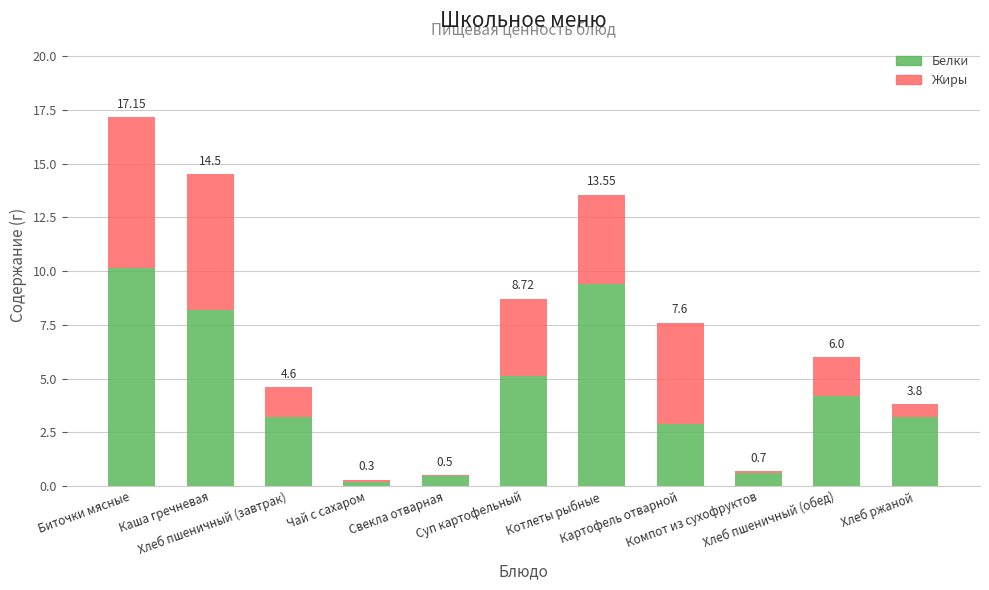

What is the total value across all series at Свекла отварная?

0.5